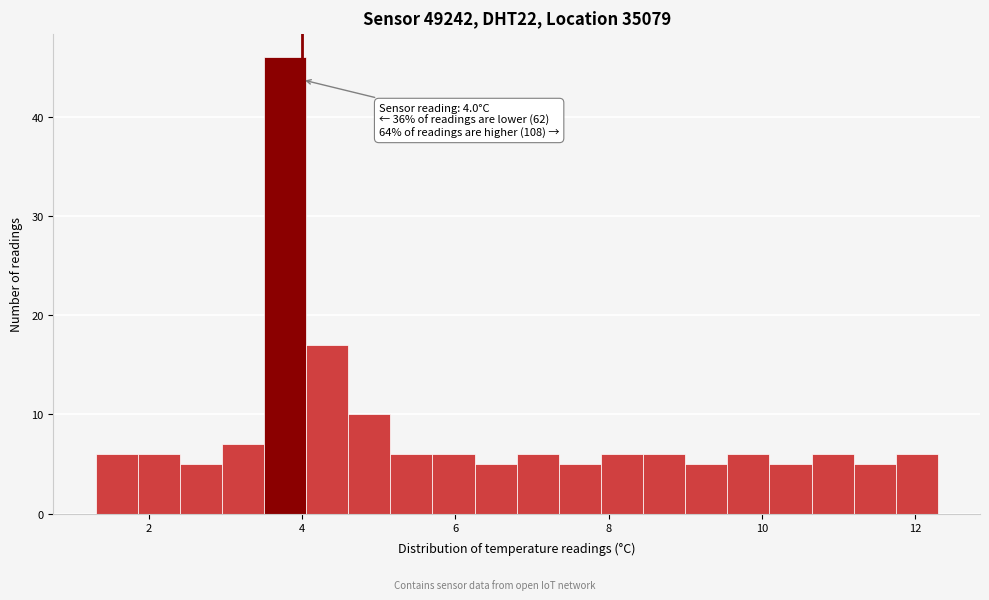

Around what value on the x-axis is the tallest bar? Give the approximate position of its centre, as read against the axis.

3.8